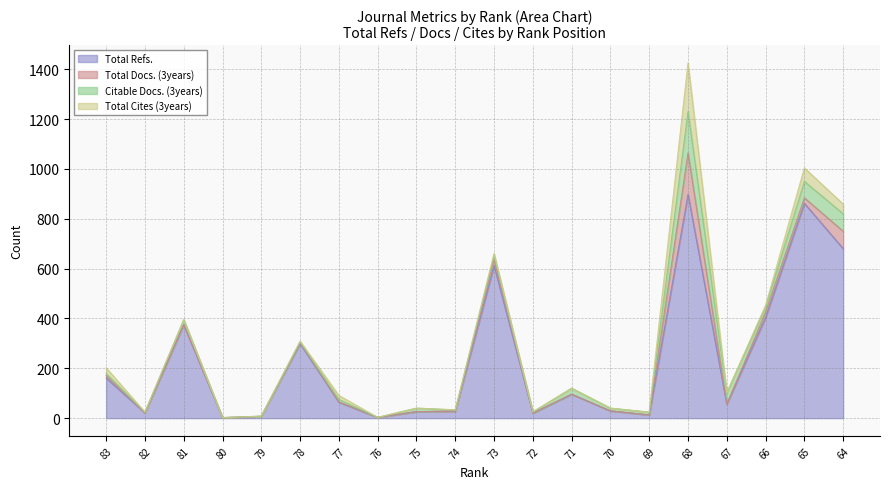

List the series in order of their peak value, highest first.

Total Refs., Total Cites (3years), Total Docs. (3years), Citable Docs. (3years)